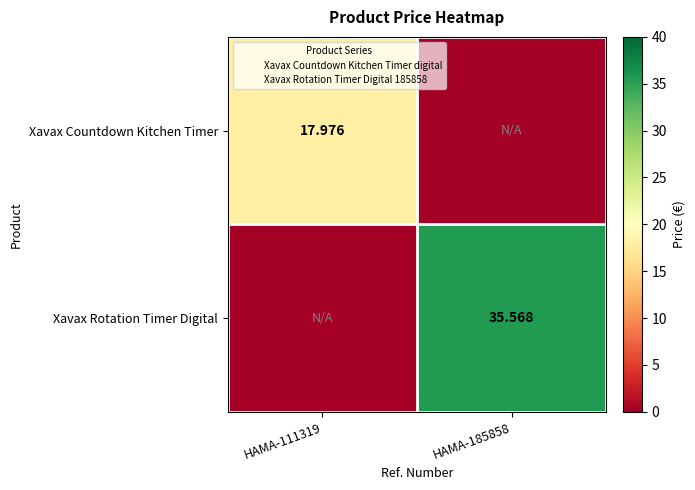

Count the number of categories in the chart.

2